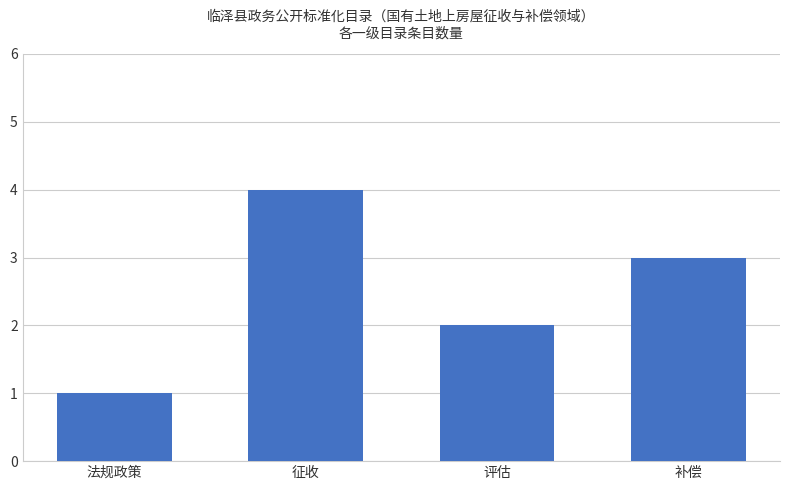

Are the bars grouped side by side (vs. stacked)?

No